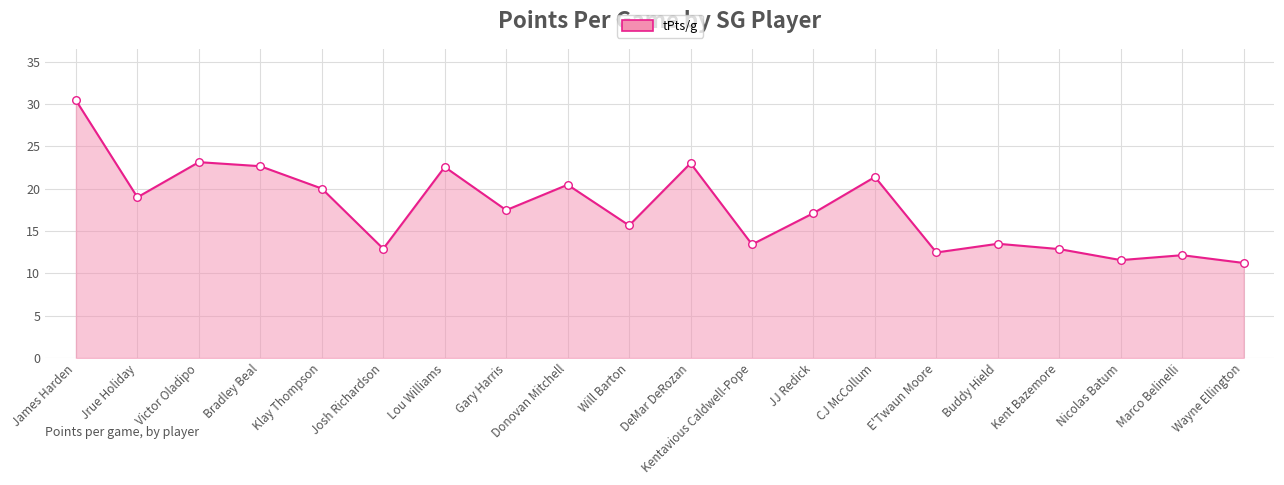

What is the change in value from Josh Richardson to E'Twaun Moore?

-0.4